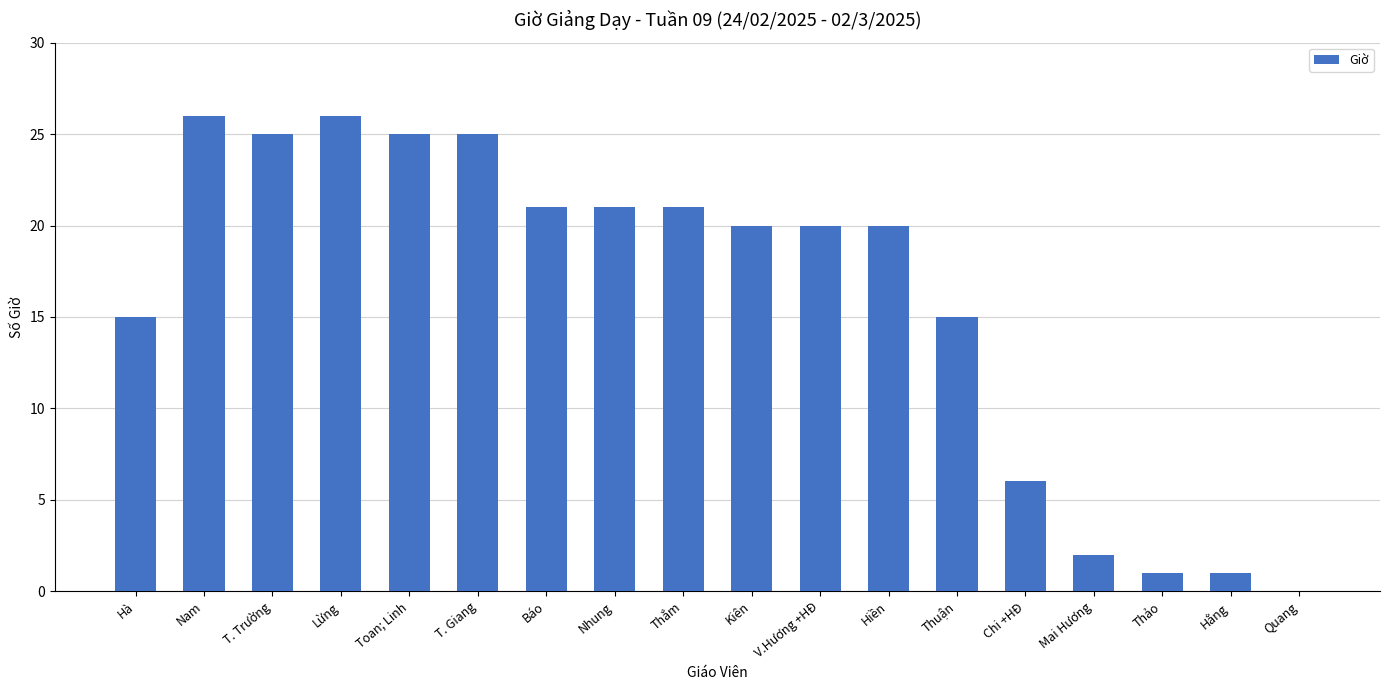

What is the change in value from Thắm to Thuận?

-6